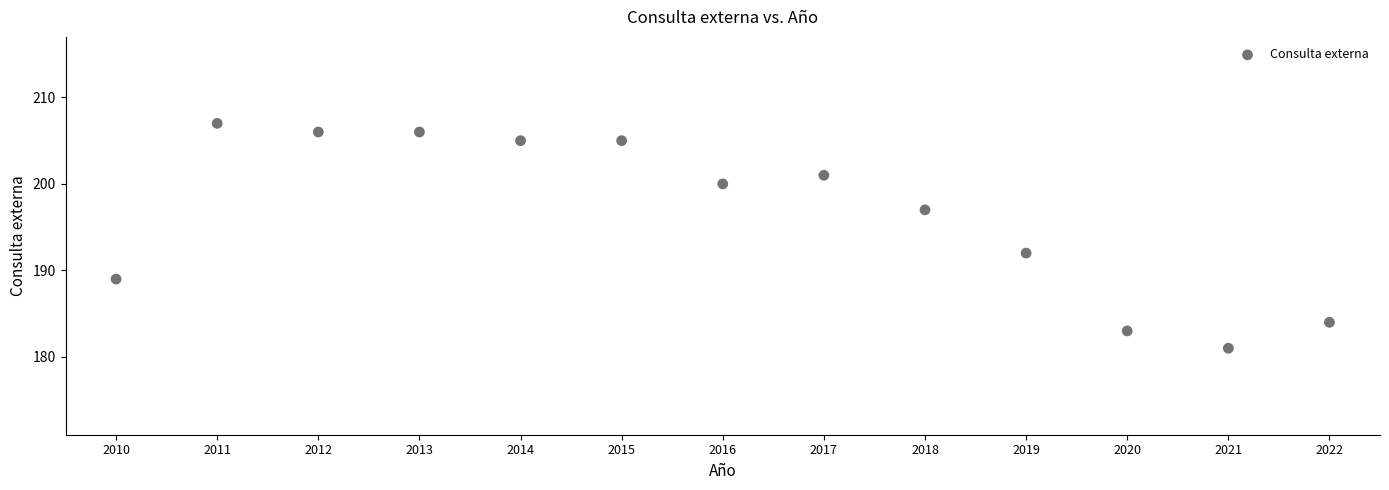

What is the range of X values (max minus min)?

12